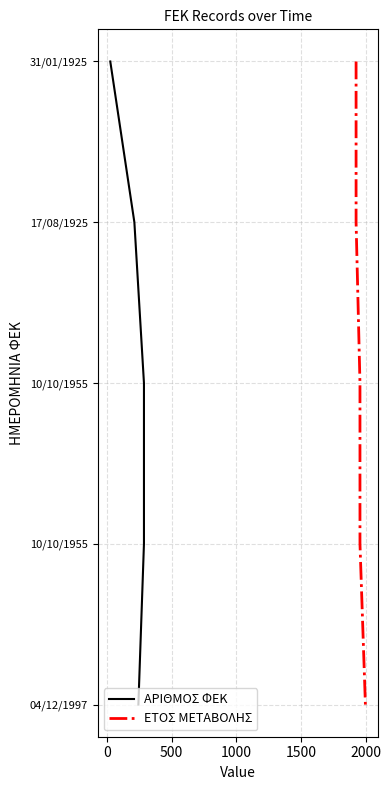

How many data points does each series have?

5